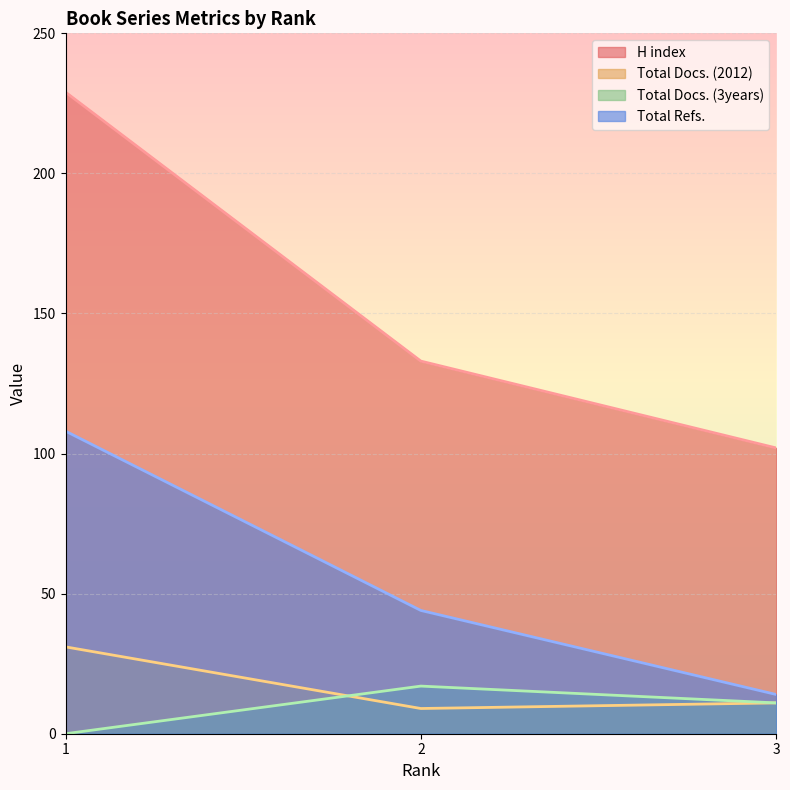

What is the sum of all Total Docs. (3years) values?

28